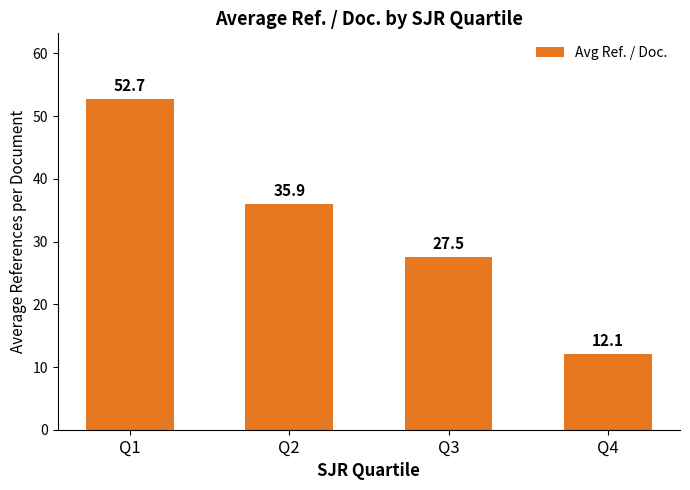

What is the difference between the maximum and minimum values?

40.6